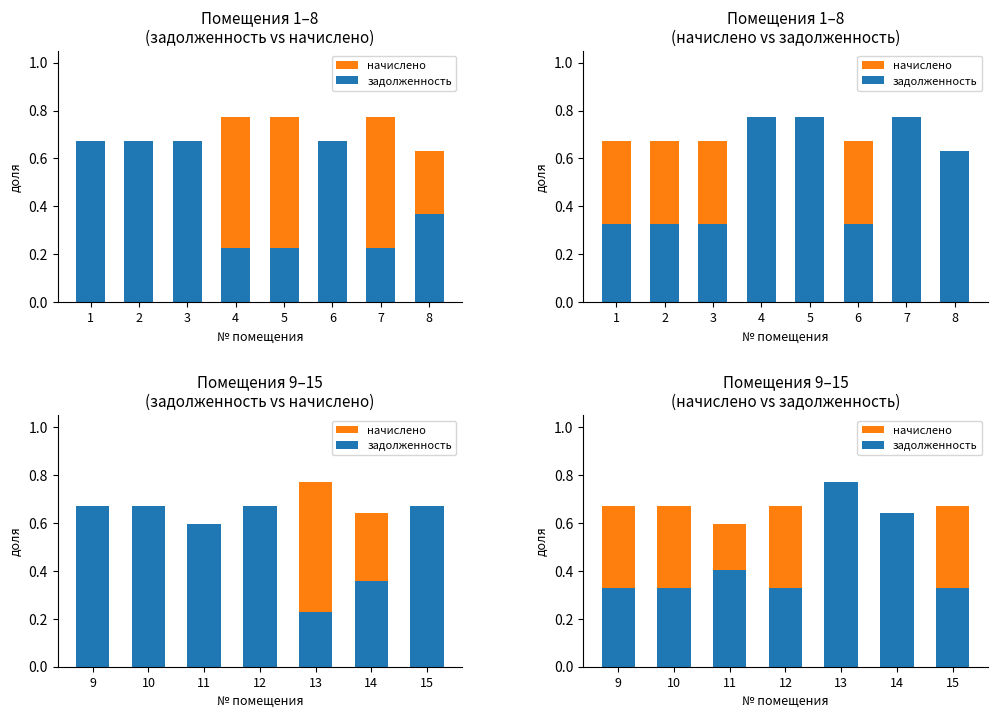

How many data points does each series have?

7